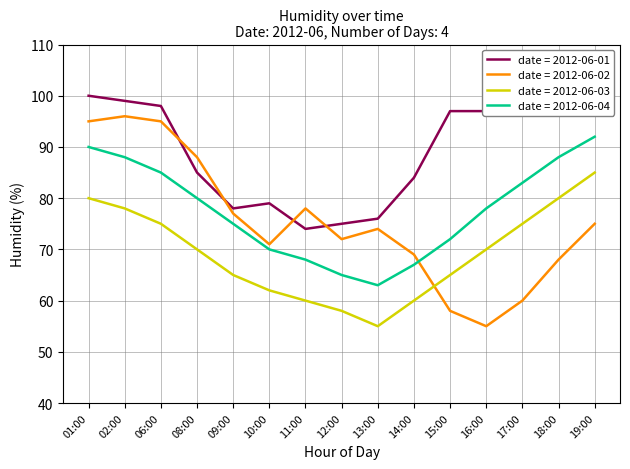

Rank the series by their maximum value, from highest to lowest.

date = 2012-06-01, date = 2012-06-02, date = 2012-06-04, date = 2012-06-03